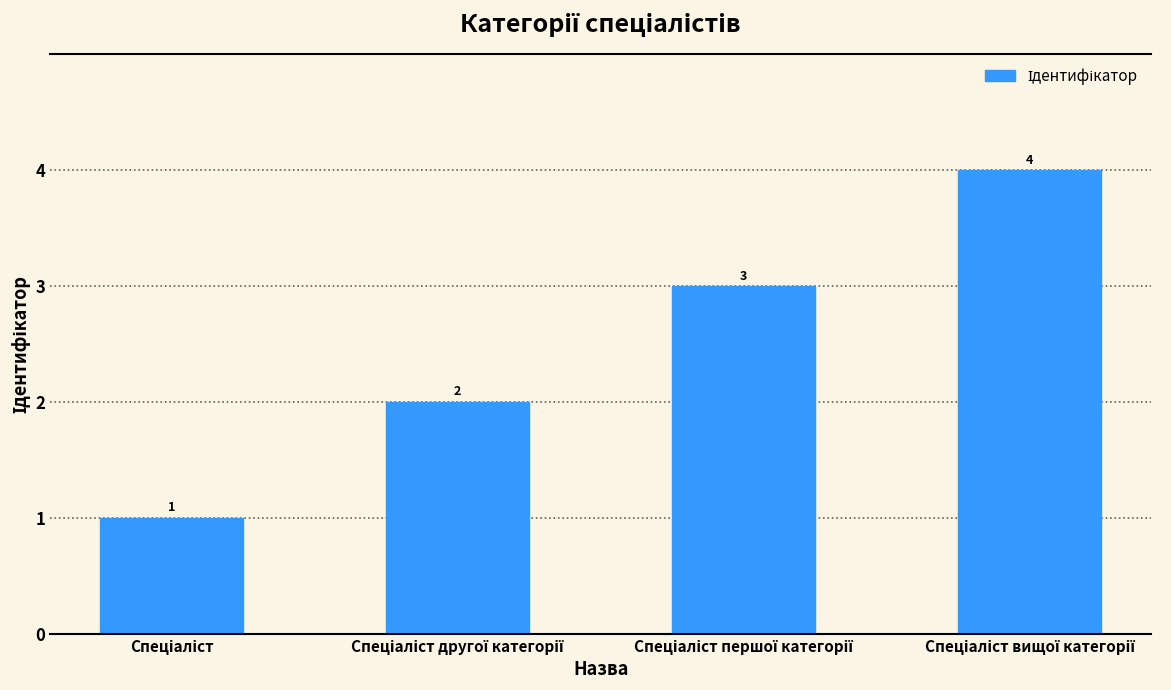

What is the greatest value displayed?

4